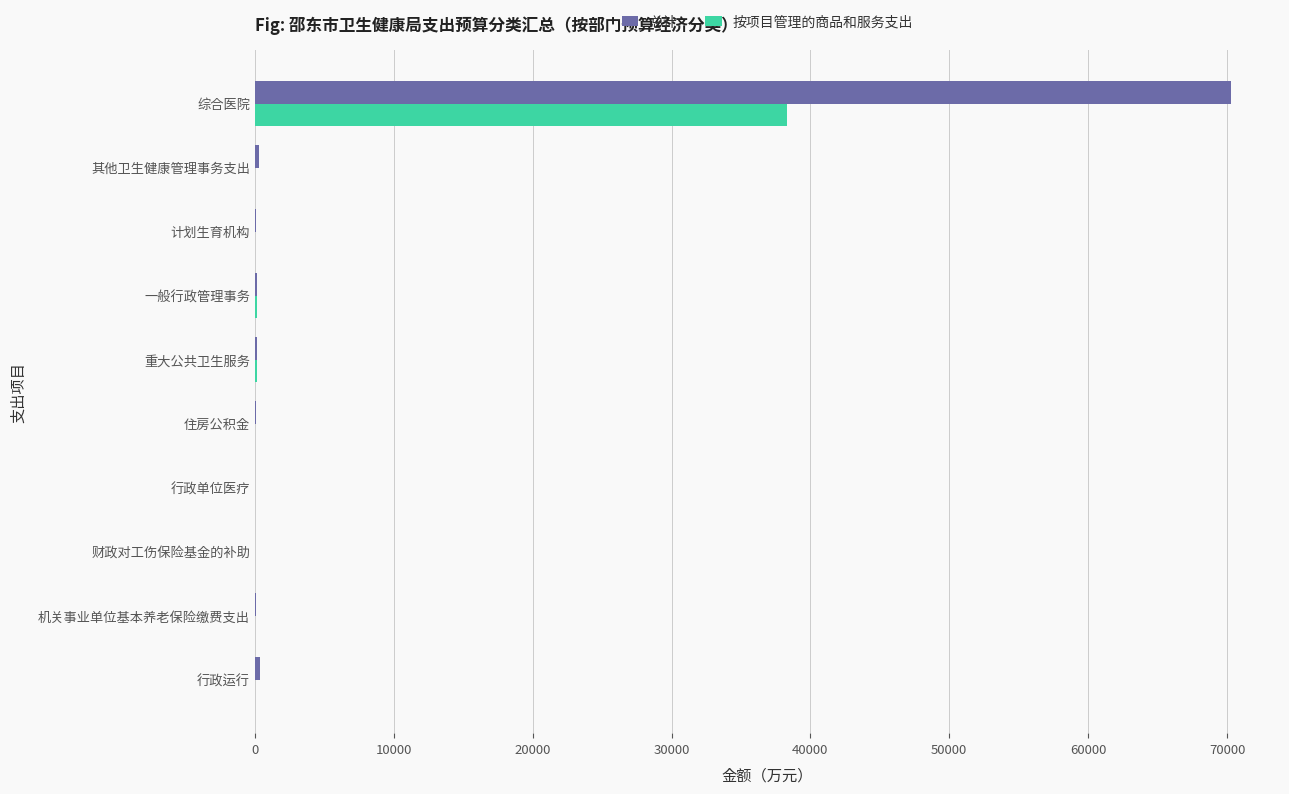

What is the sum of all 按项目管理的商品和服务支出 values?

38603.0